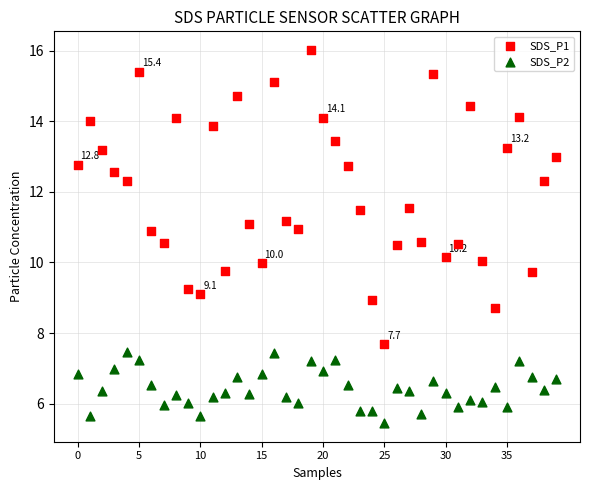

Which series has the largest Y range (max minus min)?

SDS_P1